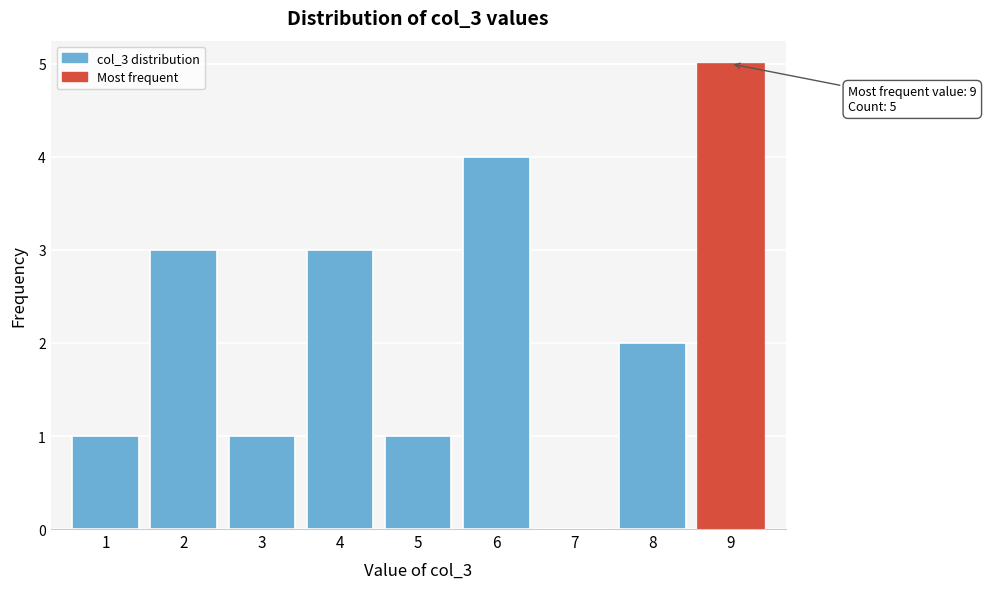

Which range on the x-axis has the tallest bar?

8.5 to 9.5